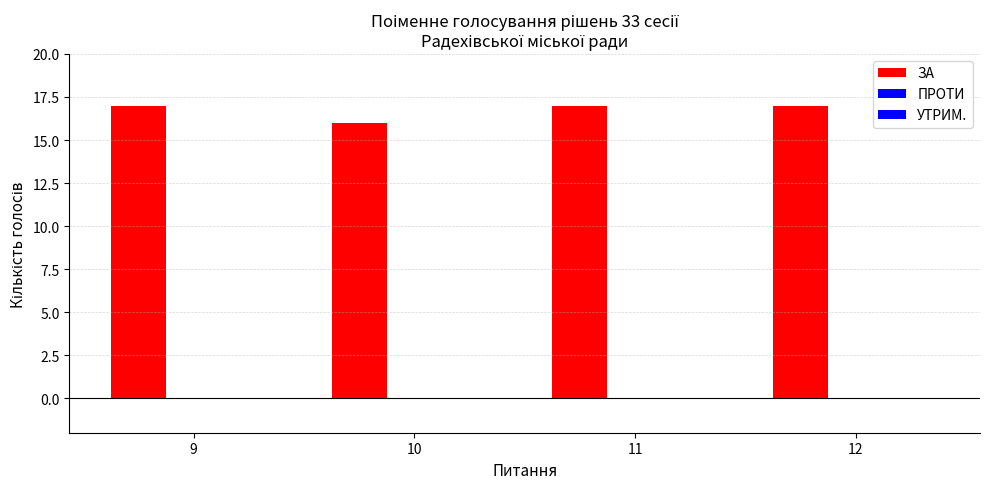

Reading left to right, list all the values displayed in this chart.

ЗА: 9=17	10=16	11=17	12=17
ПРОТИ: 9=0	10=0	11=0	12=0
УТРИМ.: 9=0	10=0	11=0	12=0